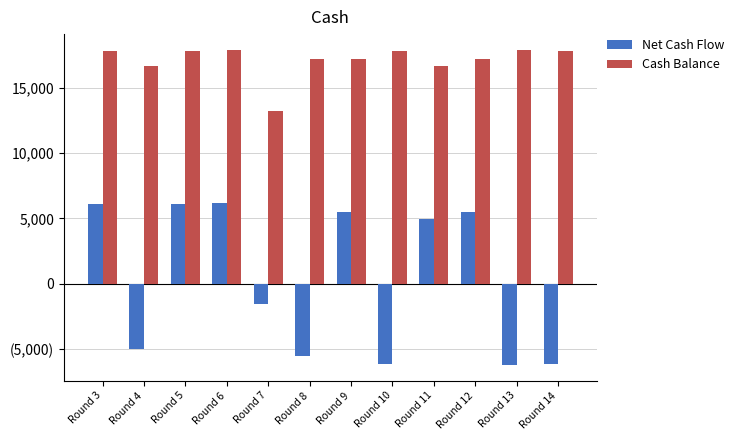

True or false: Net Cash Flow has a value of -9486 at Round 8.

False